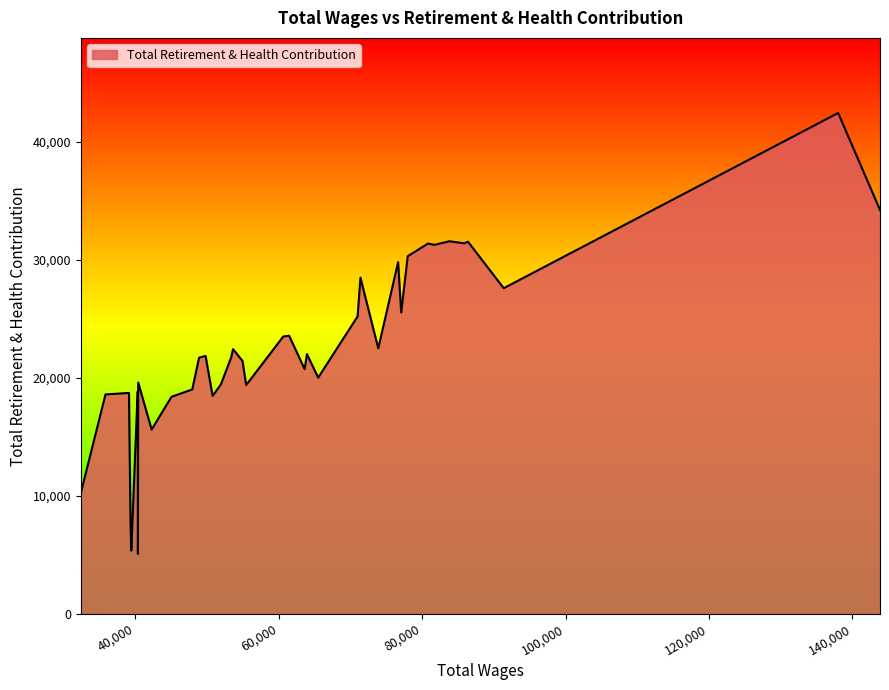

What is the greatest value displayed?

42457